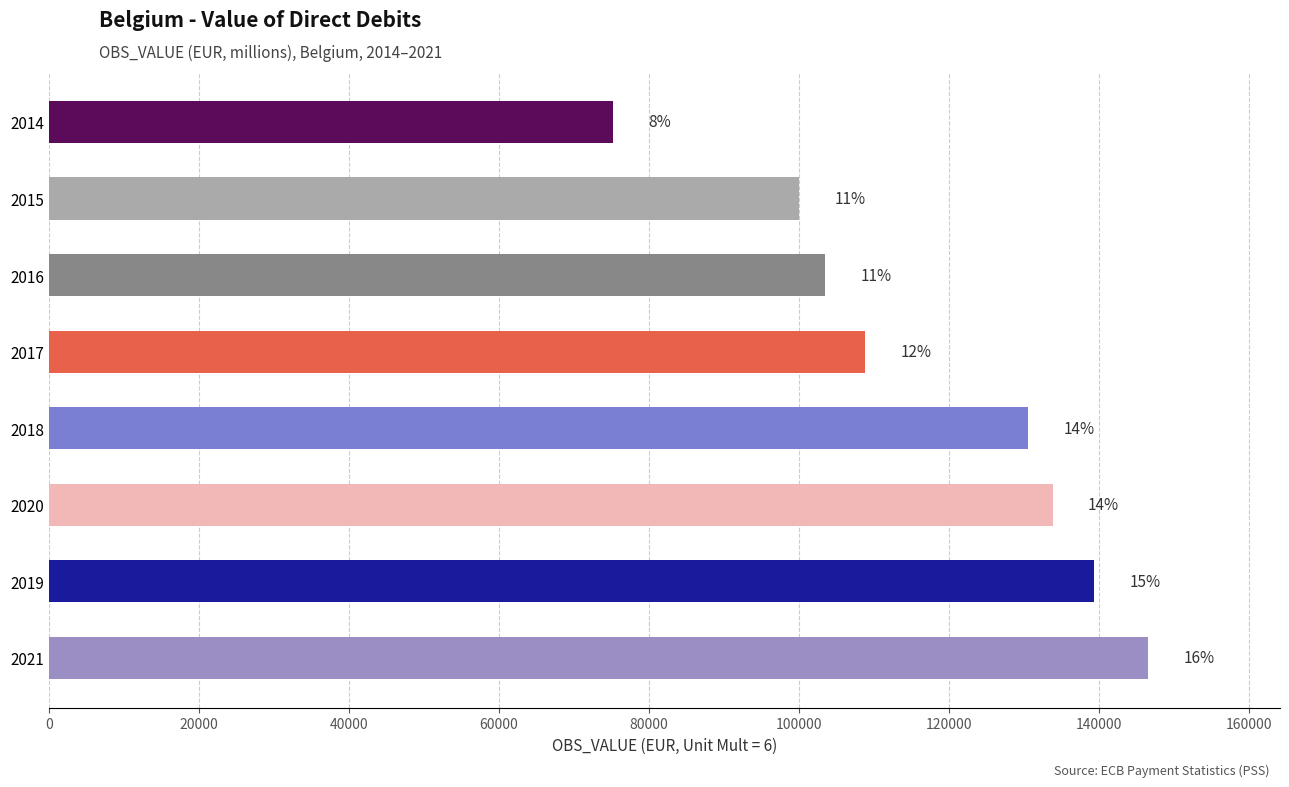

Does the chart contain any negative values?

No